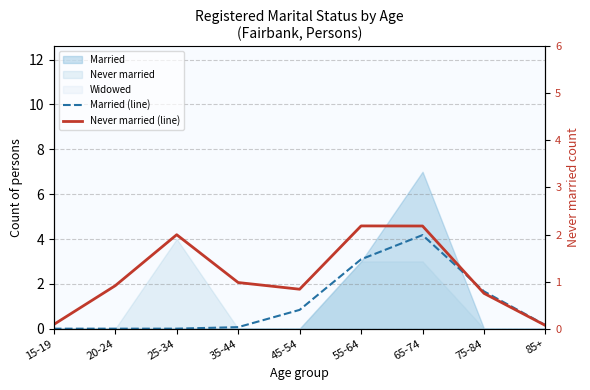

What is the lowest value of the Never married (line) series?

0.1